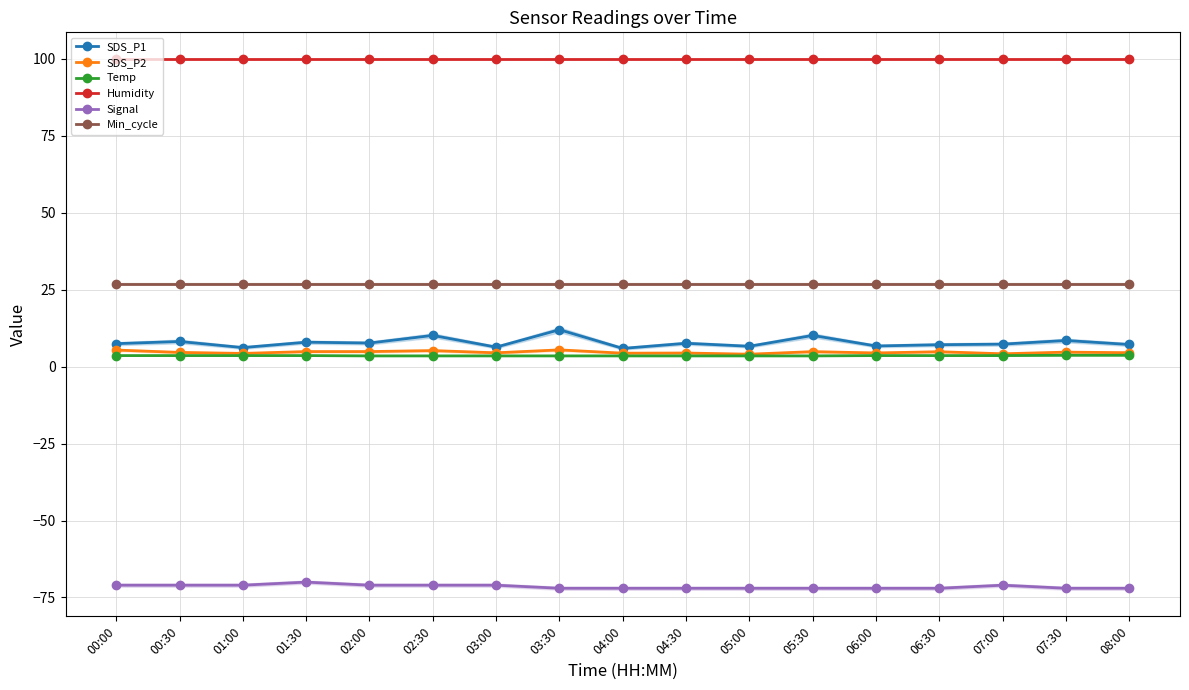

How many data points does each series have?

17